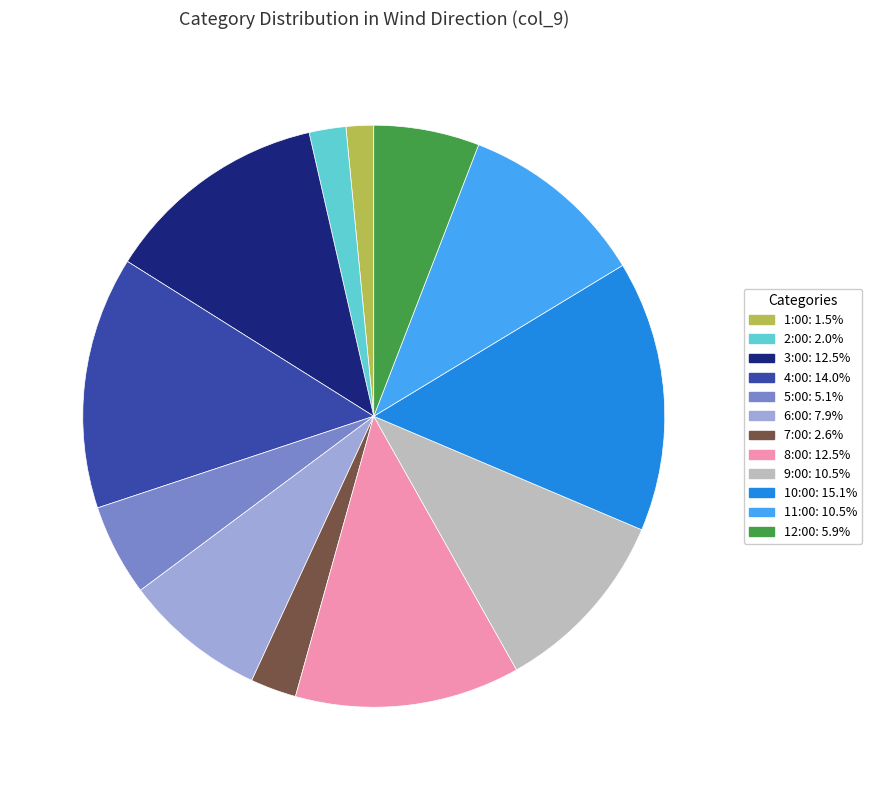

Which category has the smallest portion of the pie?

1:00